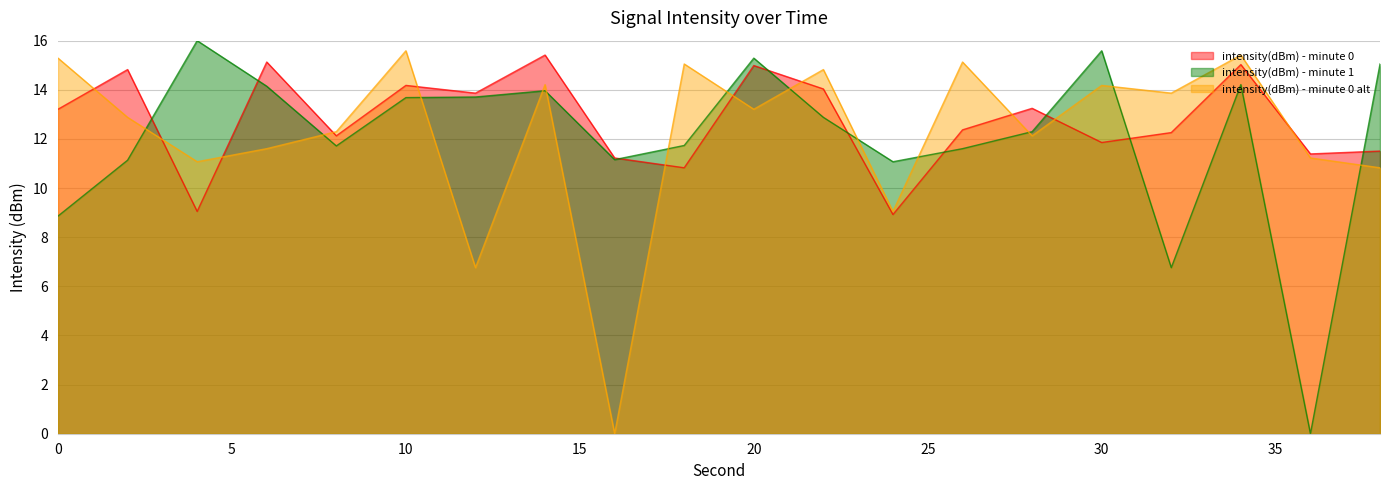

Reading right to left, list all the values displayed in this chart.

intensity(dBm) - minute 0: 11.5	11.4	15.0	12.3	11.9	13.2	12.4	8.9	14.0	15.0	10.8	11.2	15.4	13.9	14.2	12.1	15.1	9.0	14.8	13.2
intensity(dBm) - minute 1: 15.1	0.0	14.2	6.8	15.6	12.3	11.6	11.1	12.9	15.3	11.7	11.2	14.0	13.7	13.7	11.7	14.1	16.0	11.1	8.9
intensity(dBm) - minute 0 alt: 10.8	11.2	15.4	13.9	14.2	12.1	15.1	9.0	14.8	13.2	15.1	0.0	14.2	6.8	15.6	12.3	11.6	11.1	12.9	15.3